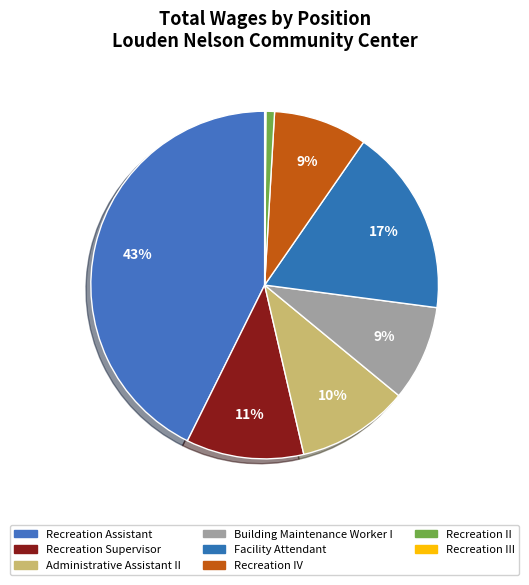

Rank the categories by value from lowest to highest.

Recreation III, Recreation II, Recreation IV, Building Maintenance Worker I, Administrative Assistant II, Recreation Supervisor, Facility Attendant, Recreation Assistant